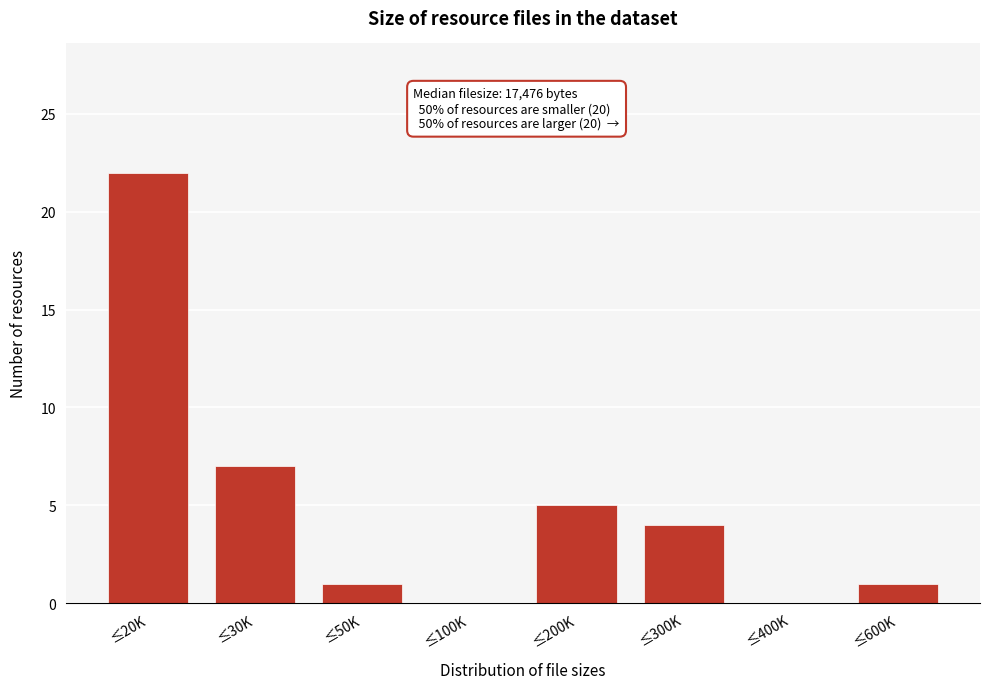

Reading left to right, what are all the values shown in this chart?

≤20K=22	≤30K=7	≤50K=1	≤100K=0	≤200K=5	≤300K=4	≤400K=0	≤600K=1